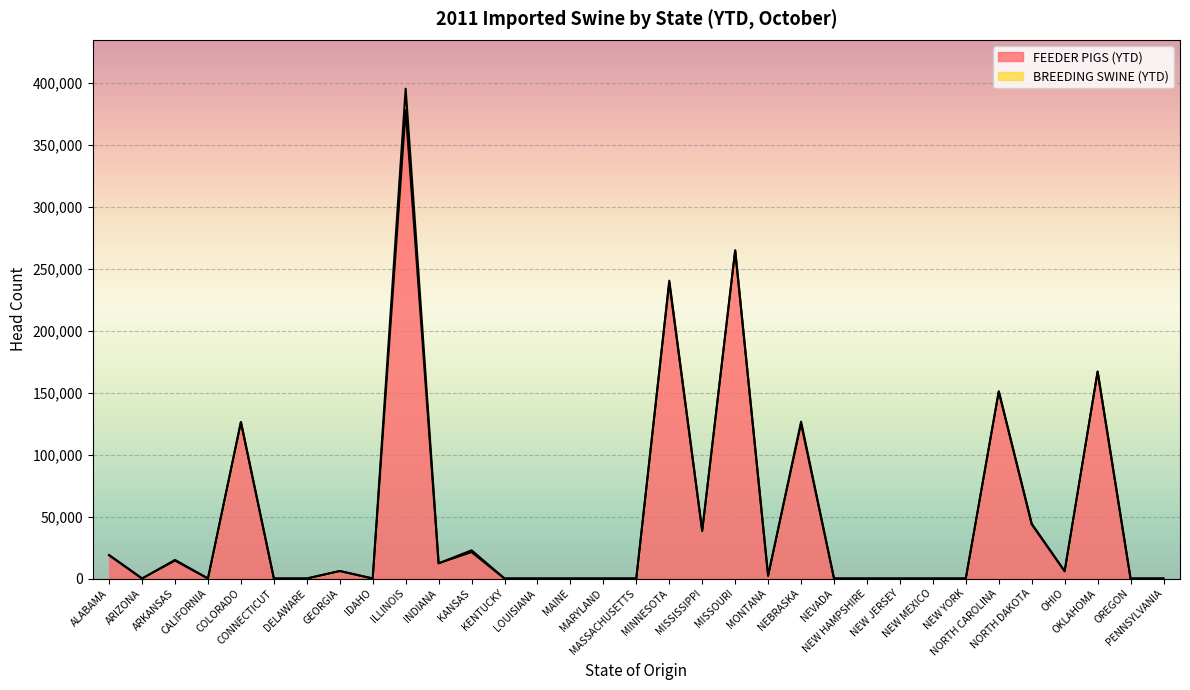

Rank the categories by value from highest to lowest.

ILLINOIS, MISSOURI, MINNESOTA, OKLAHOMA, NORTH CAROLINA, COLORADO, NEBRASKA, NORTH DAKOTA, MISSISSIPPI, KANSAS, ALABAMA, ARKANSAS, INDIANA, GEORGIA, OHIO, MONTANA, ARIZONA, CALIFORNIA, CONNECTICUT, DELAWARE, IDAHO, KENTUCKY, LOUISIANA, MAINE, MARYLAND, MASSACHUSETTS, NEVADA, NEW HAMPSHIRE, NEW JERSEY, NEW MEXICO, NEW YORK, OREGON, PENNSYLVANIA